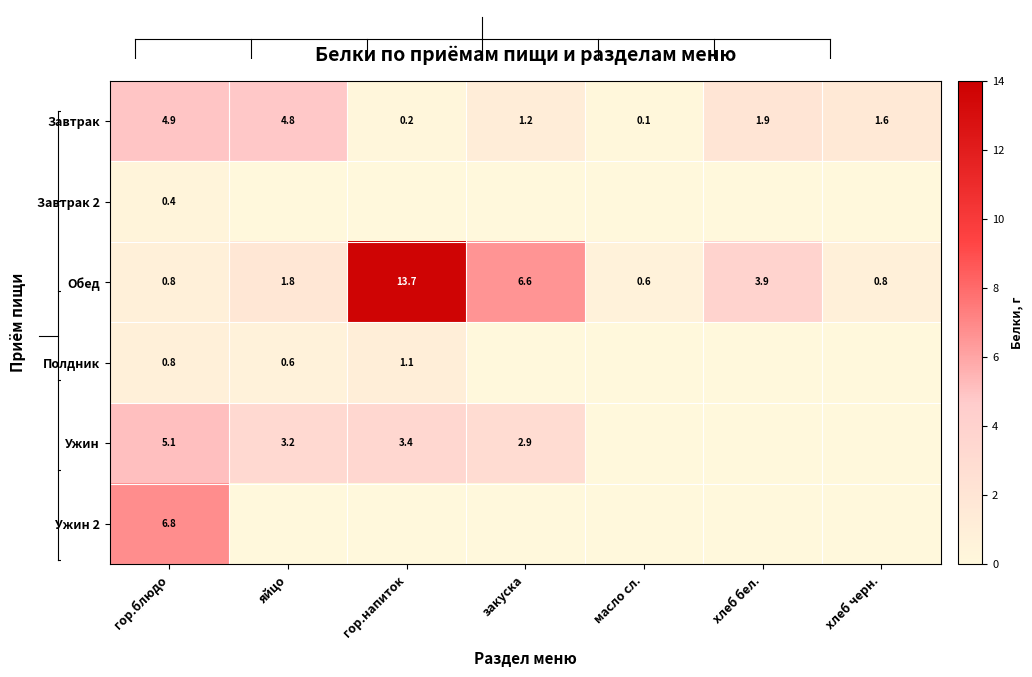

Is the value of Обед at гор.блюдо greater than the value of Завтрак at хлеб бел.?

No